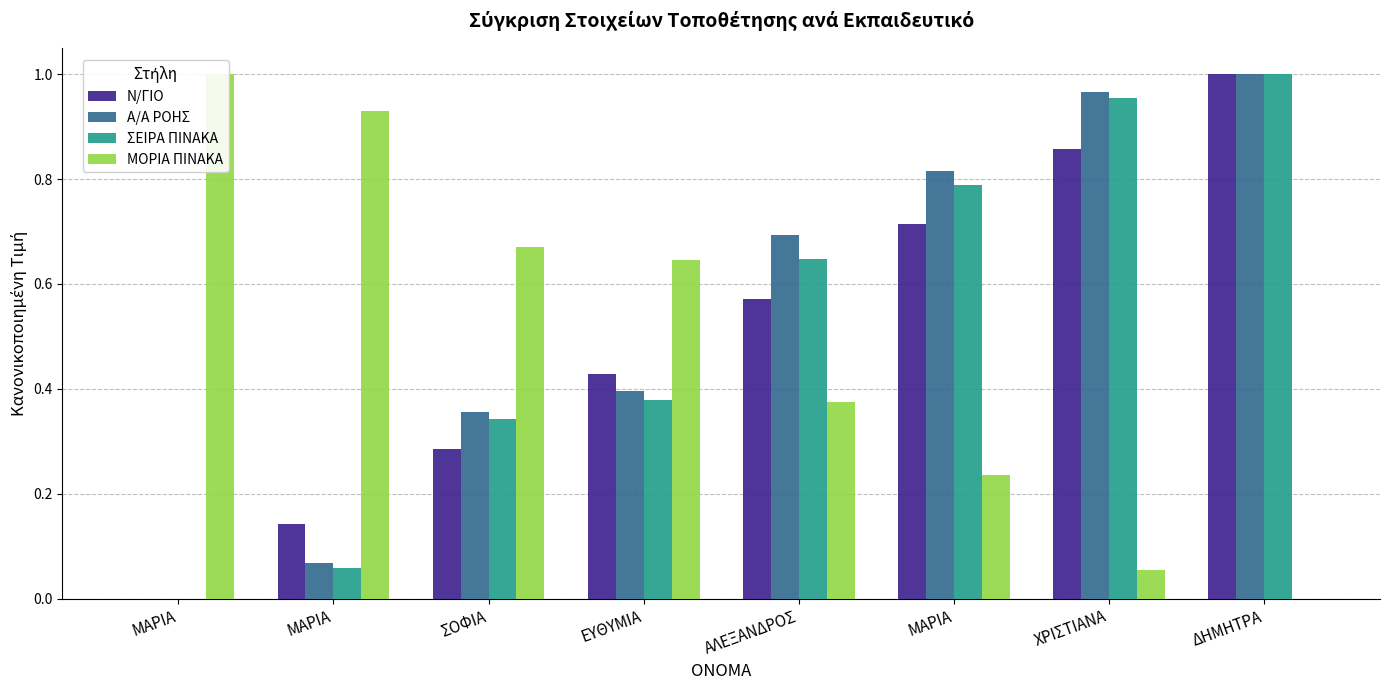

What is the sum of all Ν/ΓΙΟ values?

4.0